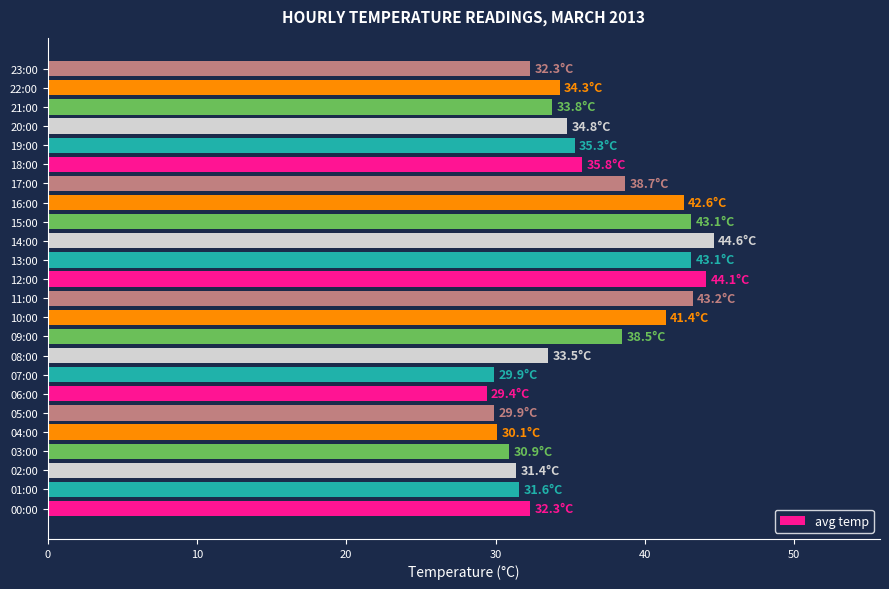

What is the sum of all values?

864.6